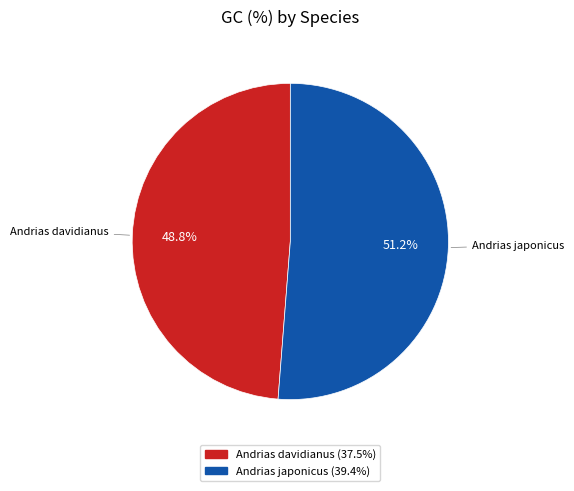

Which has a higher value, Andrias davidianus or Andrias japonicus?

Andrias japonicus